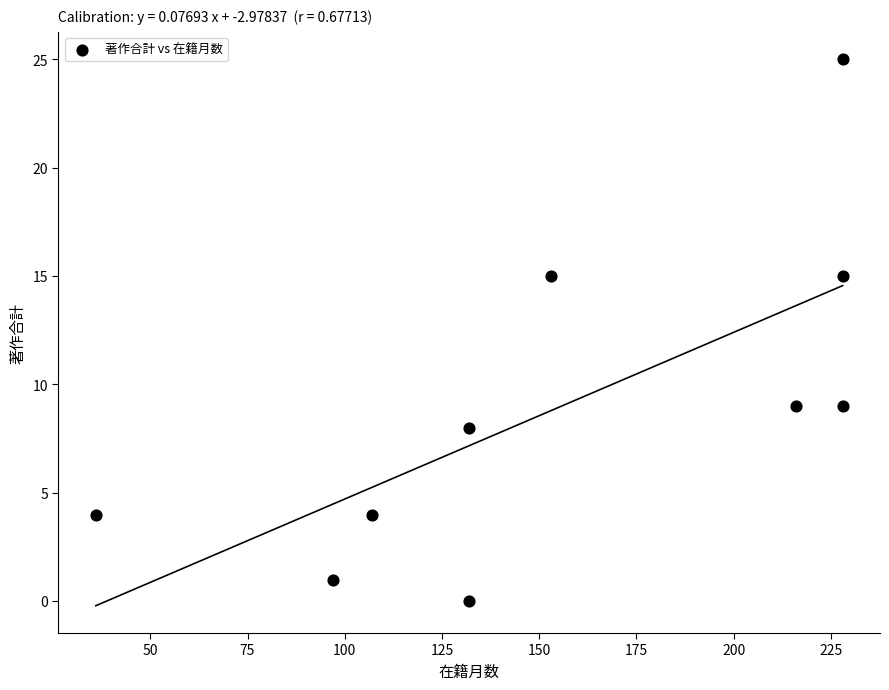

What is the range of X values (max minus min)?

192